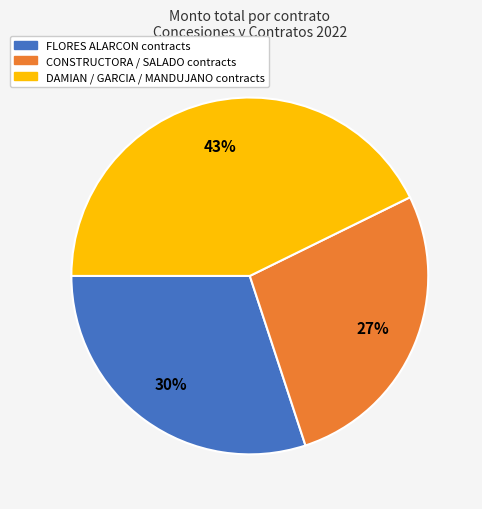

Is there any slice that represents more than half of the pie?

No